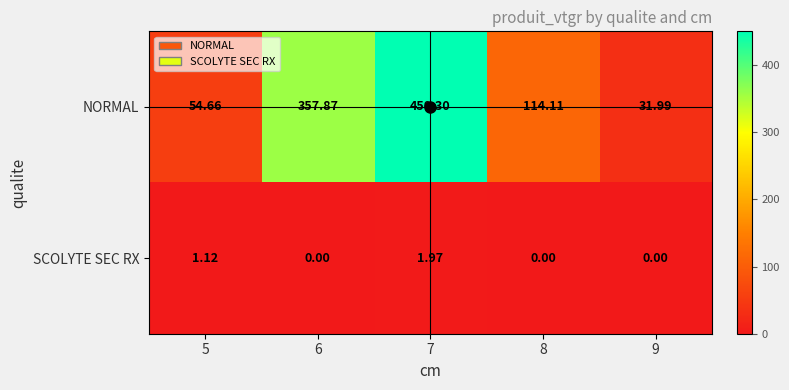

What is the difference between the highest and lowest values at 7?

448.3